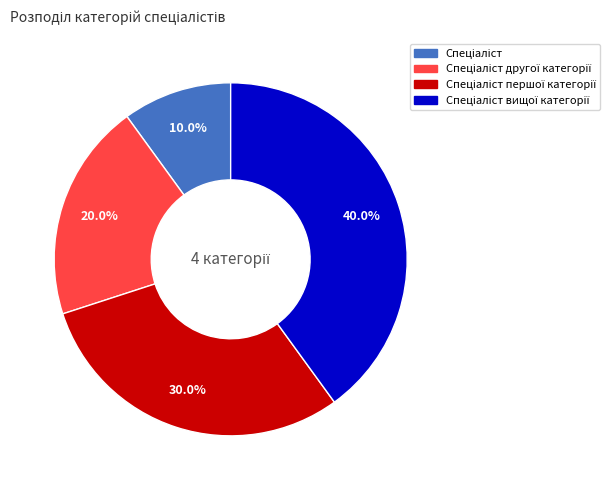

Is there any slice that represents more than half of the pie?

No